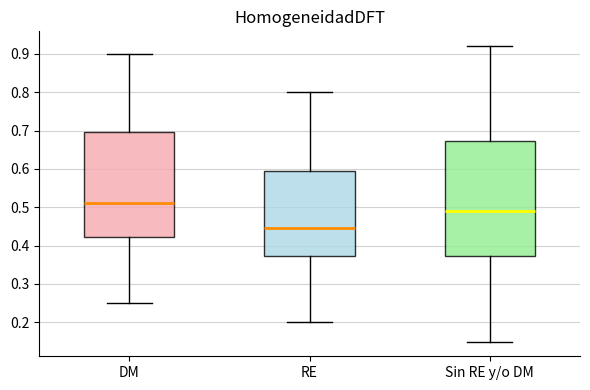

Which box has the lowest median line?

RE